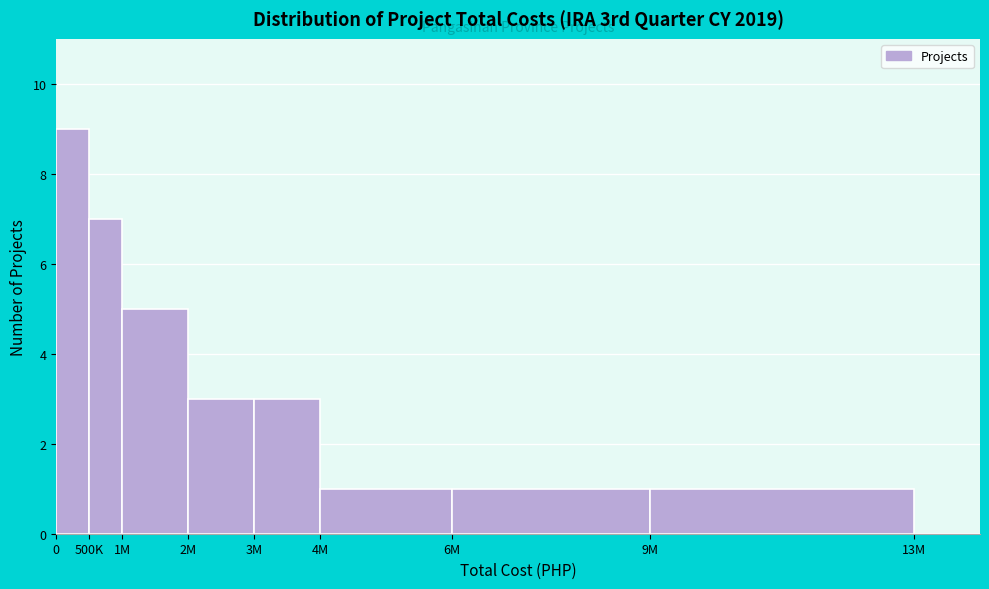

Reading left to right, extract all data points from this chart.

0=9	500K=7	1M=5	2M=3	3M=3	4M=1	6M=1	9M=1	13M=0